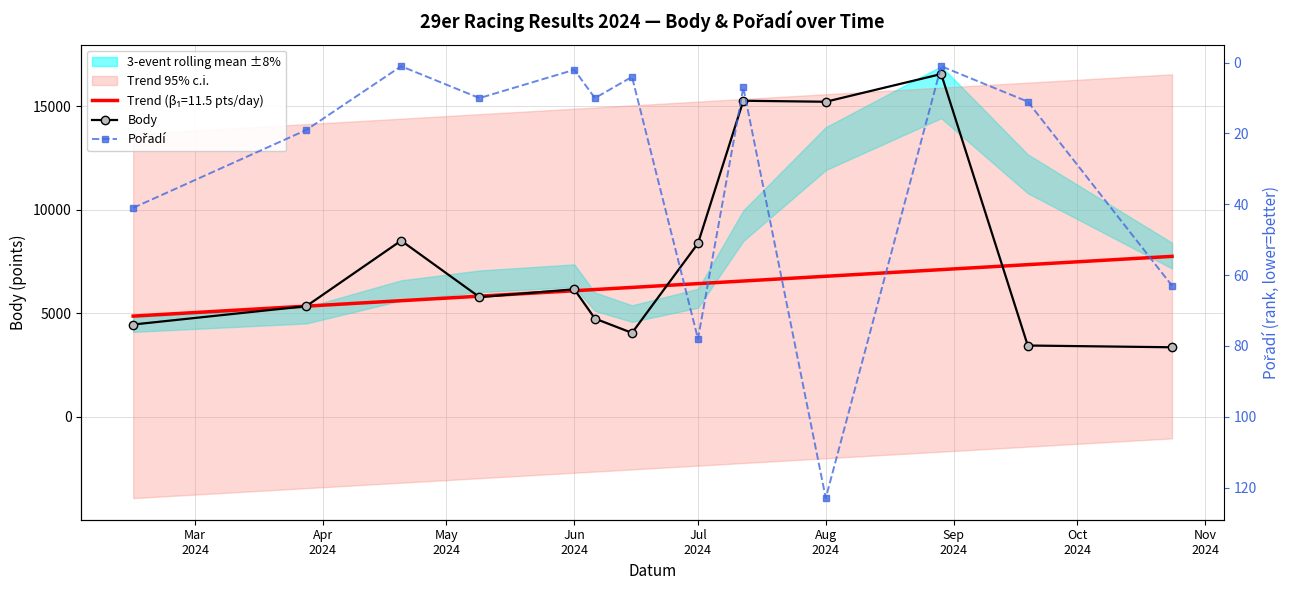

True or false: Pořadí and Body cross at least once.

False